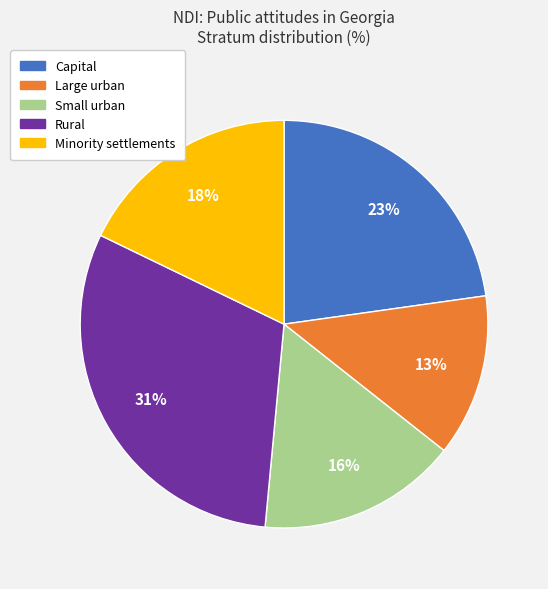

Combined, do Small urban and Rural account for over 50%?

No